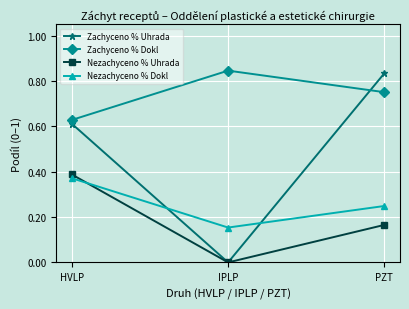

What is the label of the 2nd point from the right?

IPLP